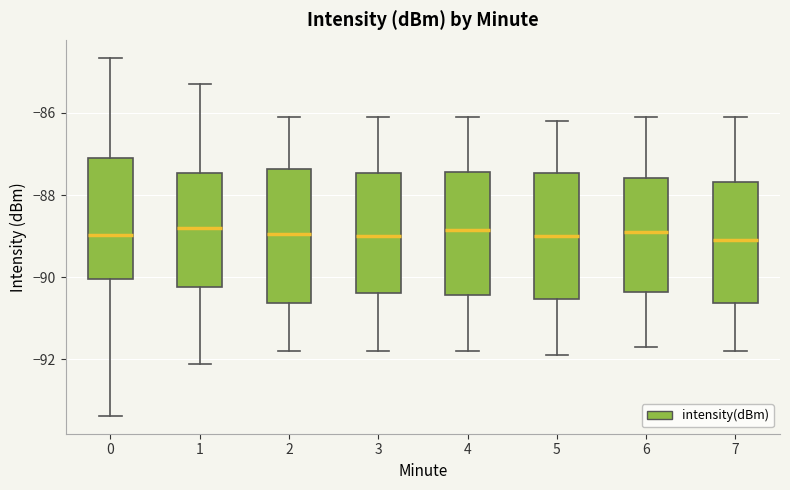

Reading left to right, read every box against the y-axis: the position of its median line, the range the box covers, and the ends of its whiskers. The values are not printed on the chart, so give them approximately, as read against the axis.

0: median -89.0, box -90.0 to -87.0, whiskers -93.4 to -84.6
1: median -88.8, box -90.2 to -87.4, whiskers -92.0 to -85.2
2: median -89.0, box -90.6 to -87.4, whiskers -91.8 to -86.0
3: median -89.0, box -90.4 to -87.4, whiskers -91.8 to -86.0
4: median -88.8, box -90.4 to -87.4, whiskers -91.8 to -86.0
5: median -89.0, box -90.6 to -87.4, whiskers -91.8 to -86.2
6: median -88.8, box -90.4 to -87.6, whiskers -91.6 to -86.0
7: median -89.0, box -90.6 to -87.6, whiskers -91.8 to -86.0